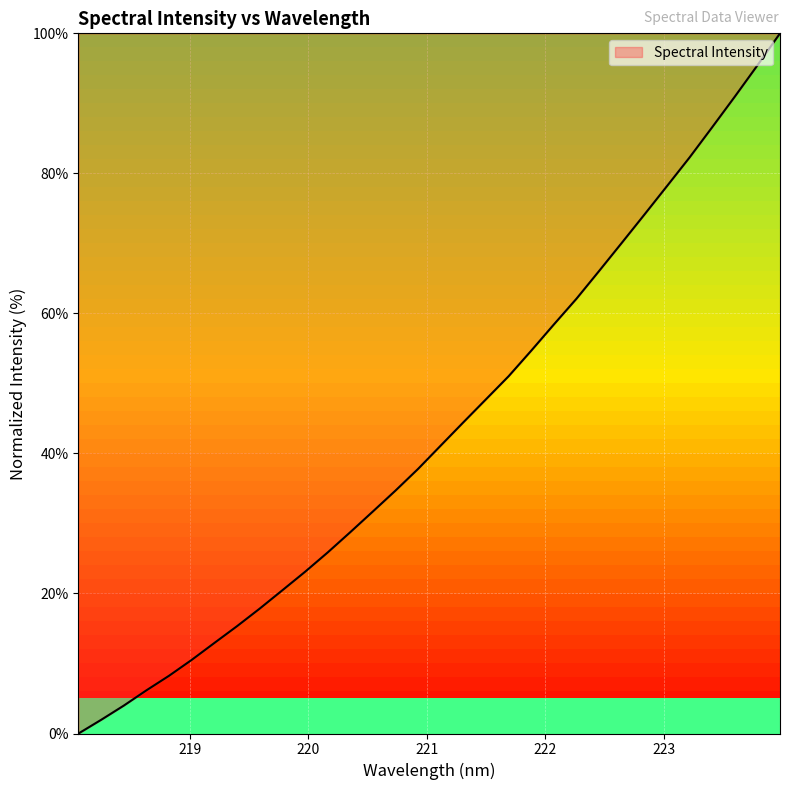

What is the greatest value displayed?

100.0